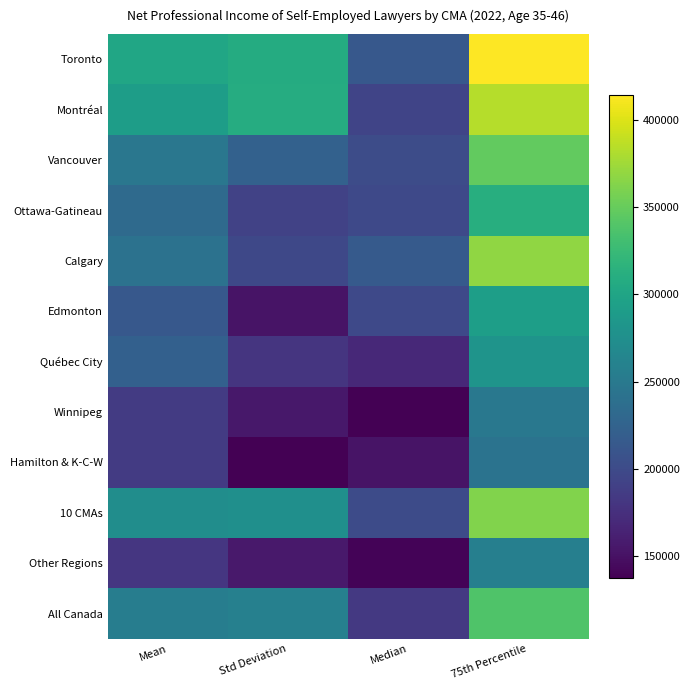

Which has a higher value, Mean or Std Deviation?

Std Deviation